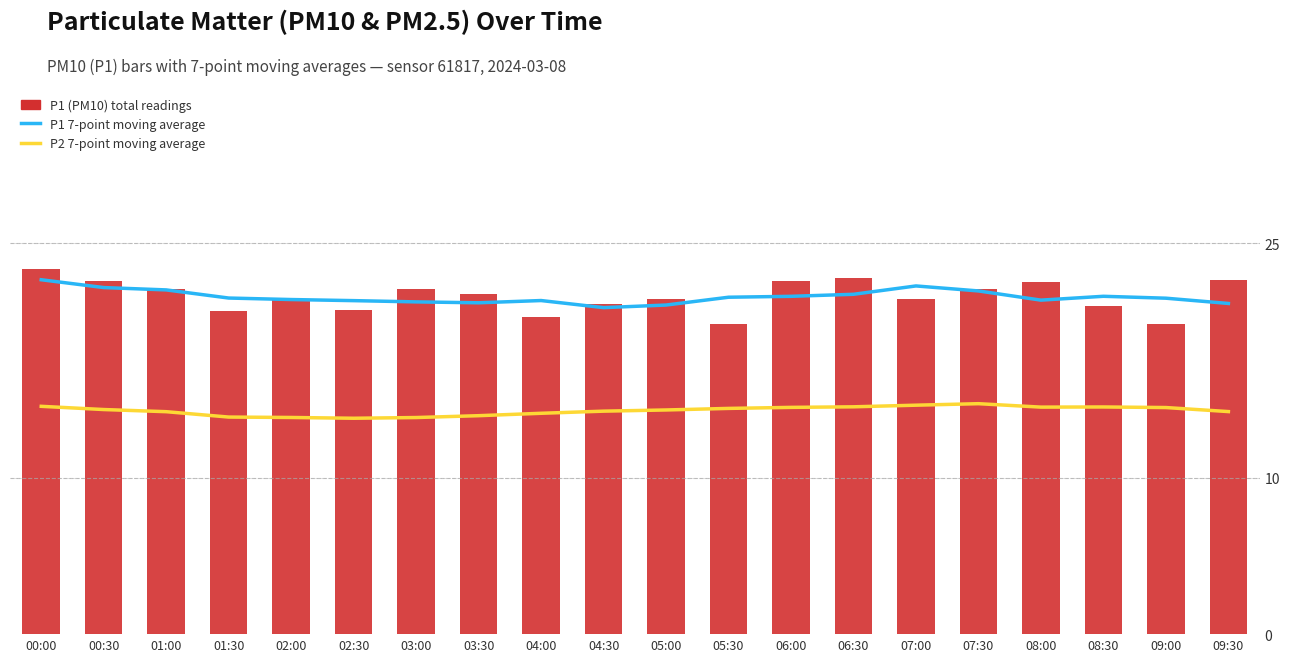

The value of P1 (PM10) total readings at 06:00 is 22.6. True or false?

True